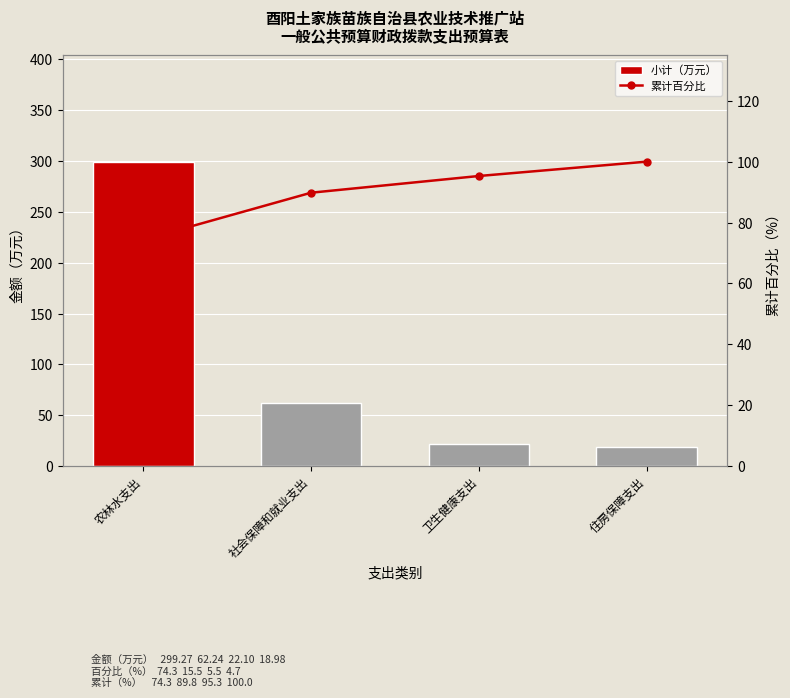

The 累计百分比 series shows 100.0 at 住房保障支出. True or false?

True